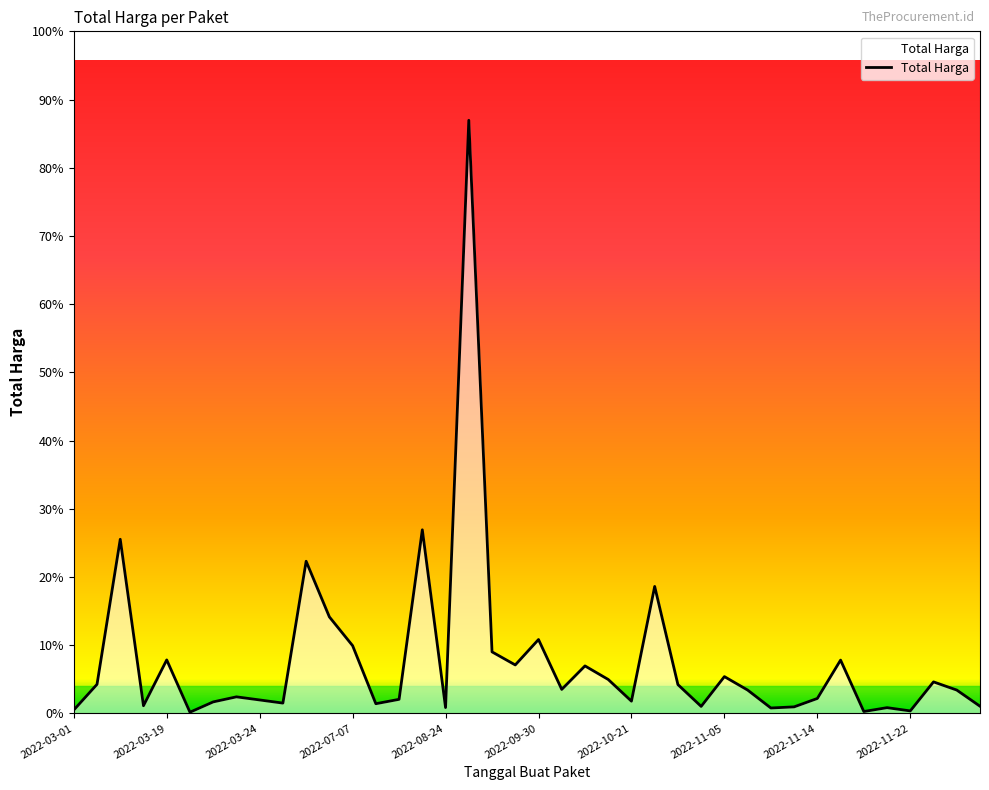

Does the chart display data point markers on the line(s)?

No